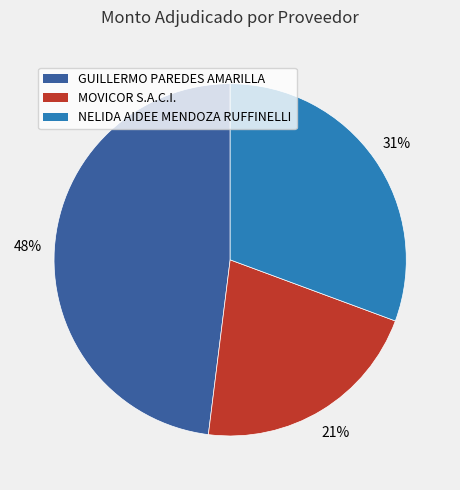

Which has a higher value, GUILLERMO PAREDES AMARILLA or NELIDA AIDEE MENDOZA RUFFINELLI?

GUILLERMO PAREDES AMARILLA